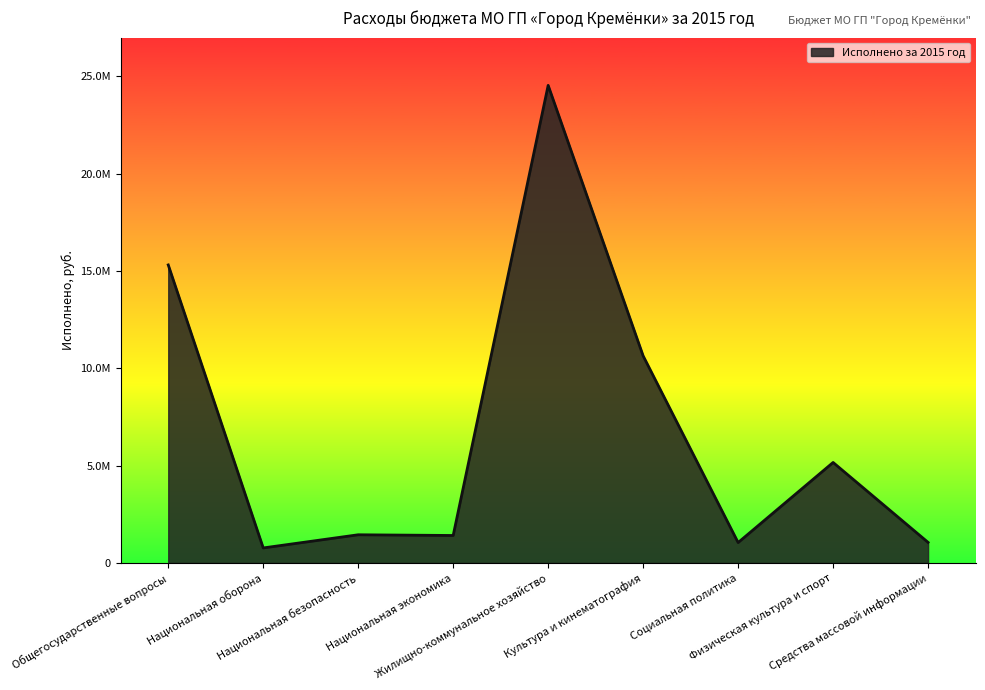

Does the chart have visible grid lines?

No